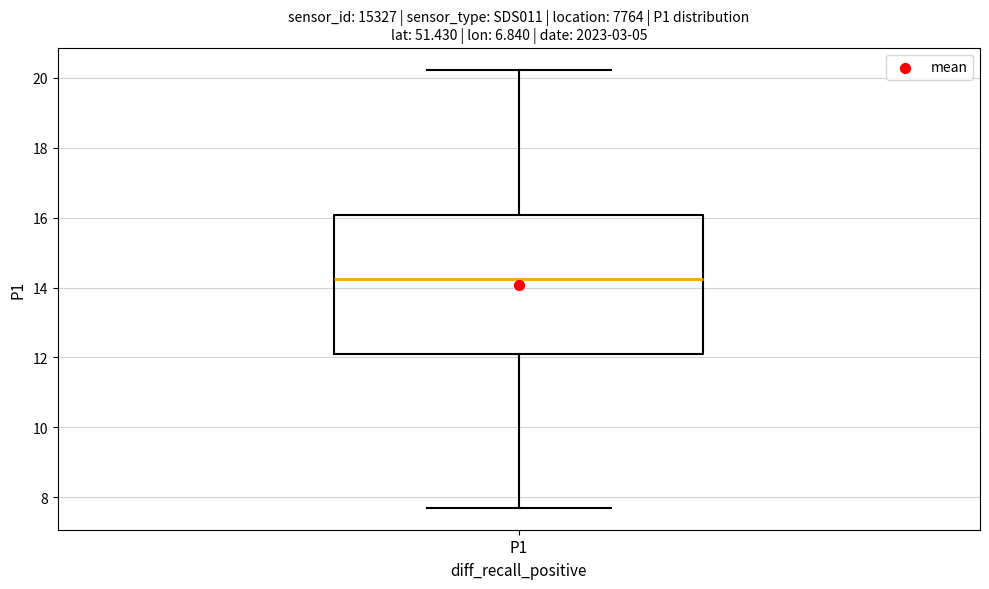

Where is the upper edge of the box for P1 on the y-axis? The values are not printed on the chart, so give them approximately, as read against the axis.

16.0